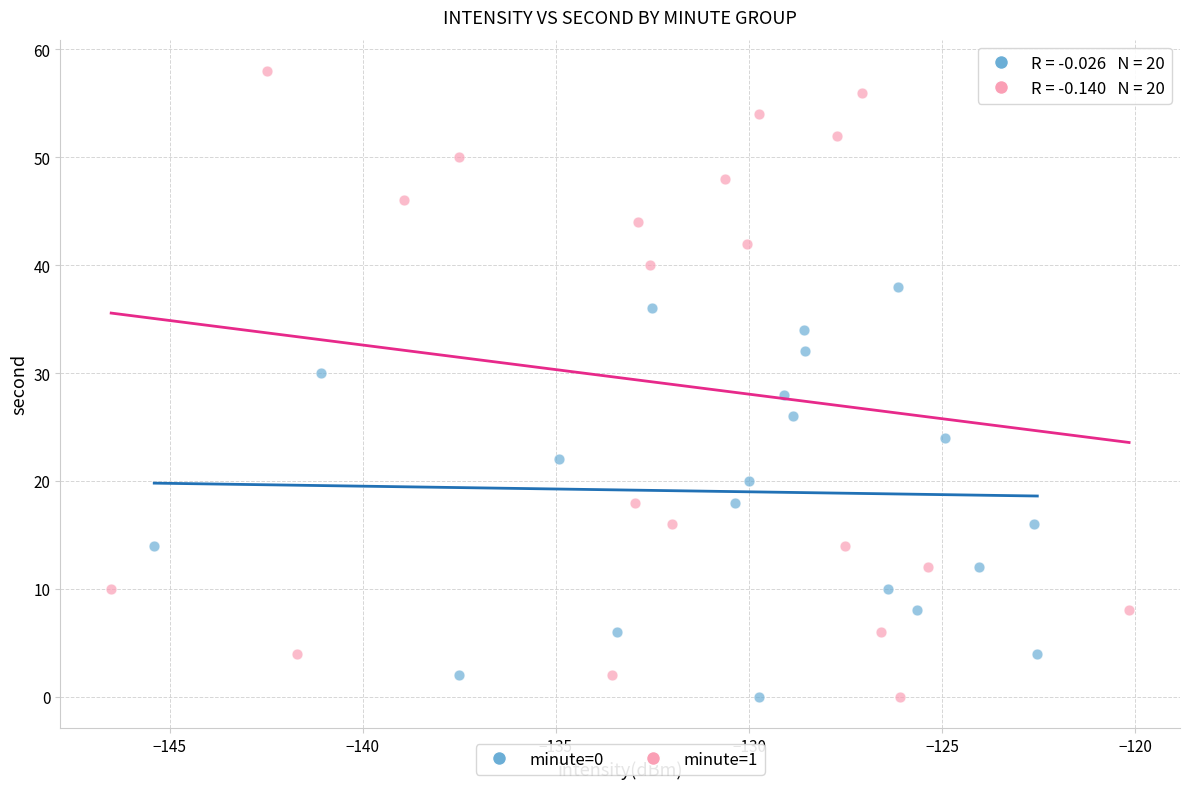

Which series has the widest spread of Y values?

minute=1